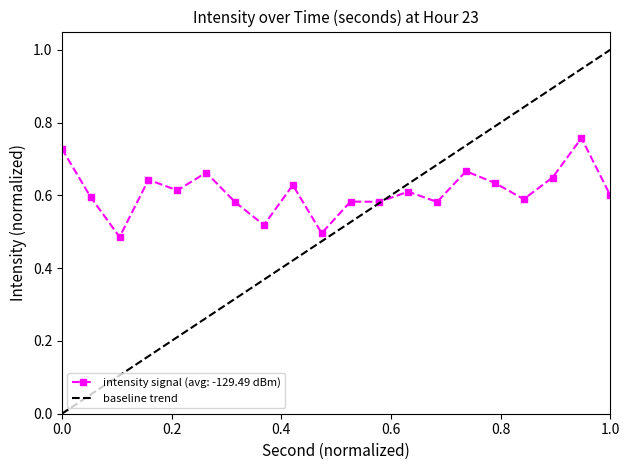

Rank the series by their average value, from lowest to highest.

baseline trend, intensity signal (avg: -129.49 dBm)